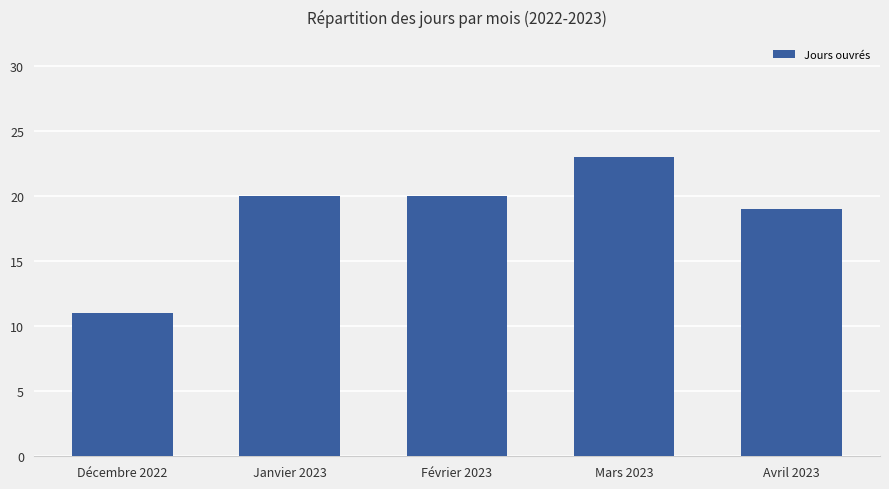

What is the value of the 4th bar from the left?

23